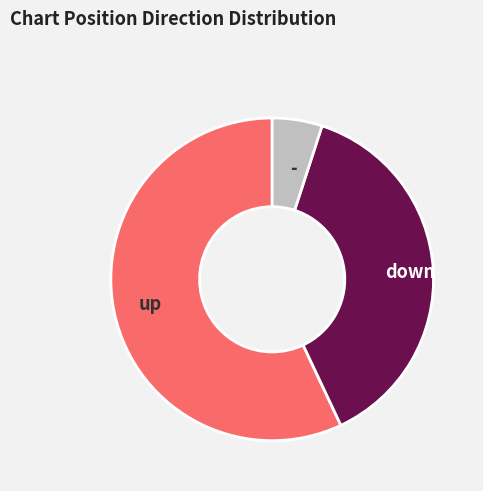

Approximately how many times larger is the value at up compared to down?

1.5